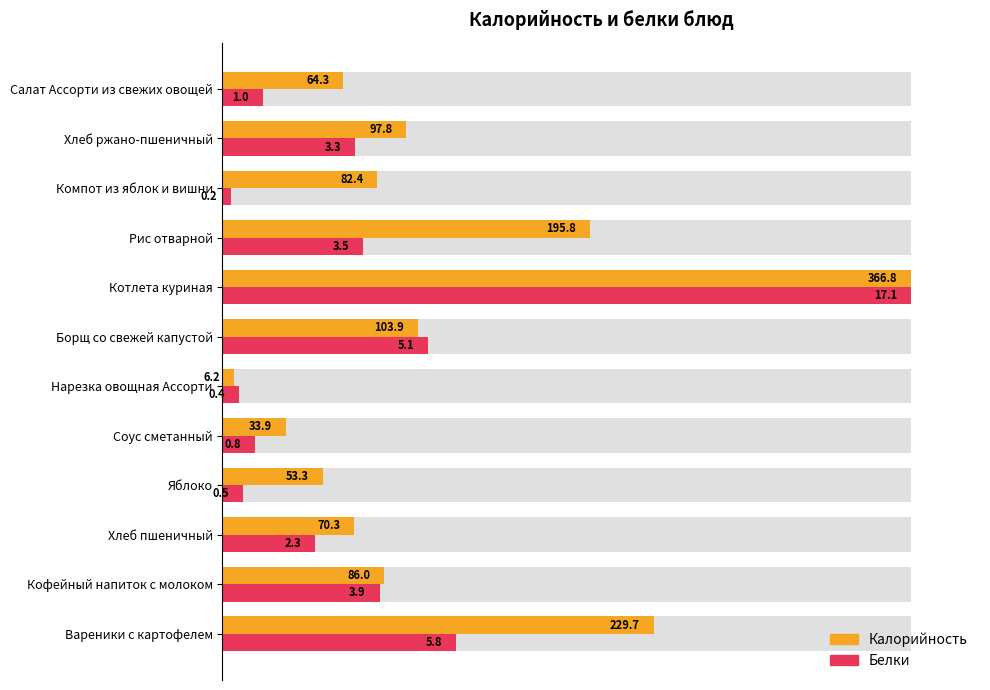

Is the value of Калорийность at 100 greater than the value of Белки at 10?

No